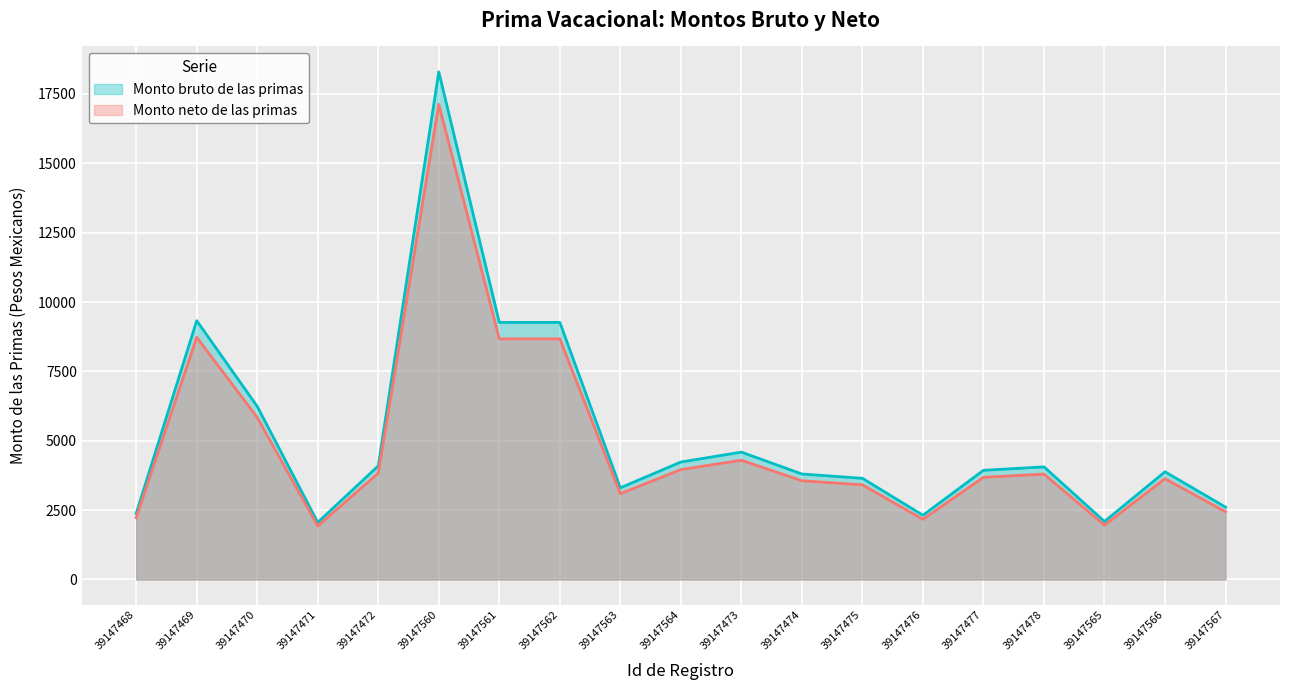

True or false: Monto neto de las primas and Monto bruto de las primas intersect in this chart.

False